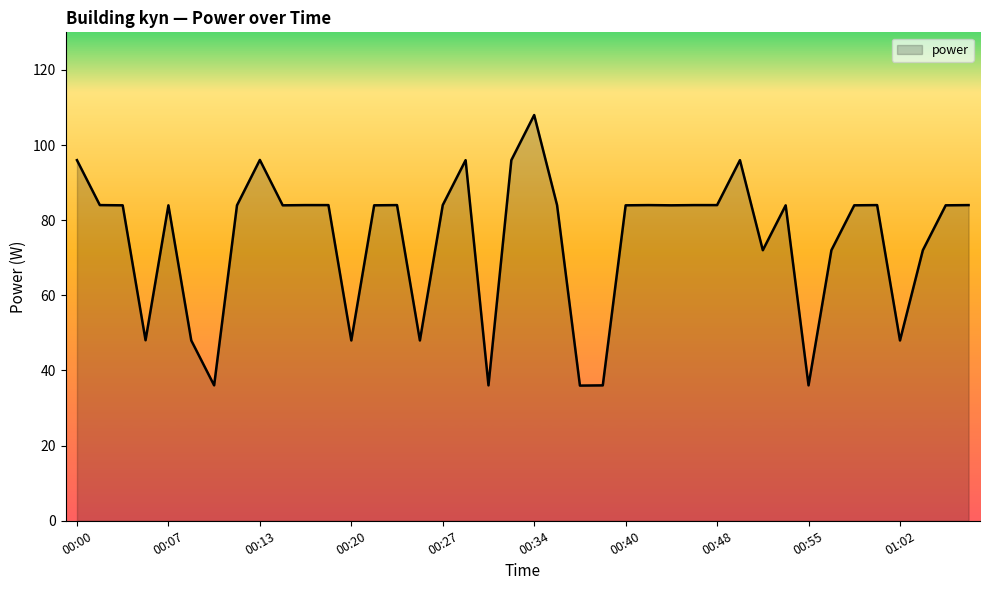

What is the difference between the maximum and minimum values?

72.0